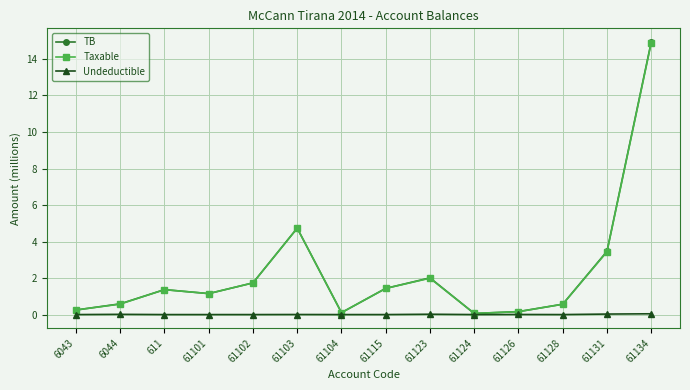

In Taxable, how many points are higher than both neighbors (excluding endpoints)?

3